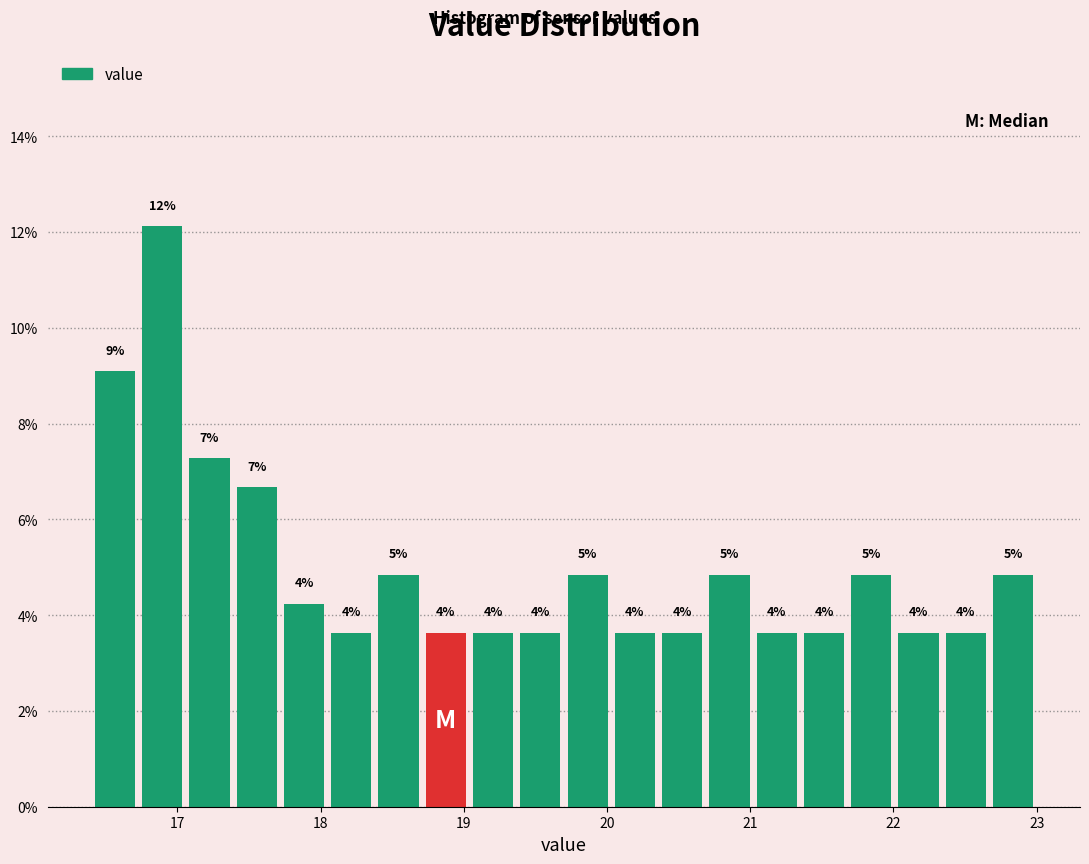

Read against the x-axis, roughly where is the centre of the tallest bar?

16.9